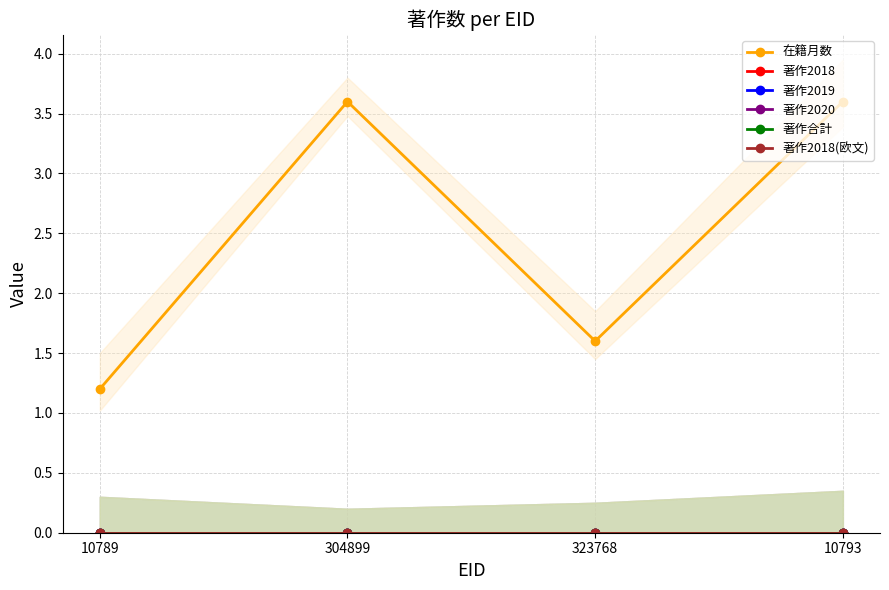

Reading left to right, list all the values displayed in this chart.

在籍月数: 1.2	3.6	1.6	3.6
著作2018: 0.0	0.0	0.0	0.0
著作2019: 0.0	0.0	0.0	0.0
著作2020: 0.0	0.0	0.0	0.0
著作合計: 0.0	0.0	0.0	0.0
著作2018(欧文): 0.0	0.0	0.0	0.0